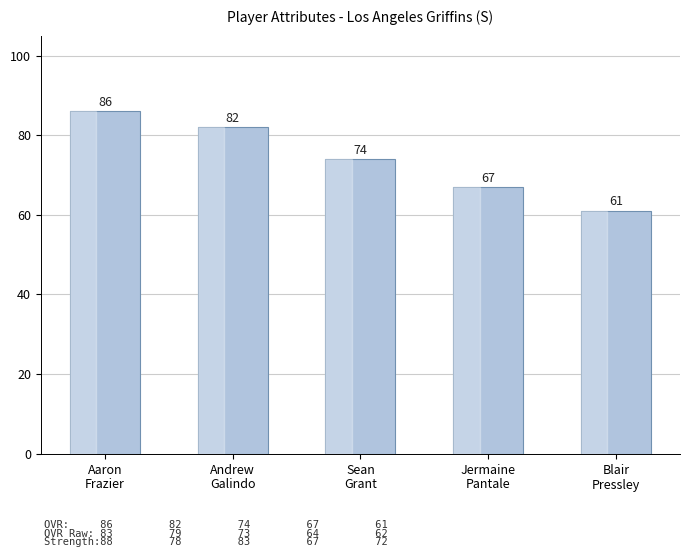

What is the change in value from Aaron
Frazier to Blair
Pressley?

-25